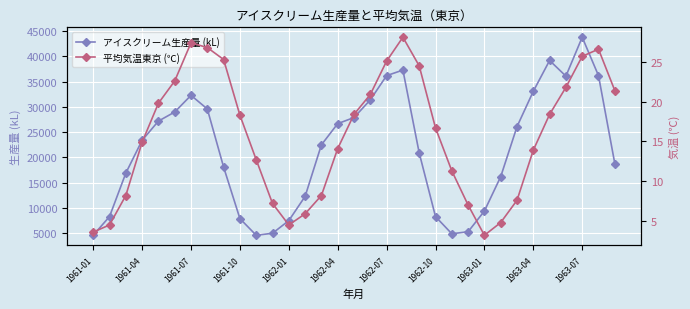

What is the lowest value of the アイスクリーム生産量 (kL) series?

4600